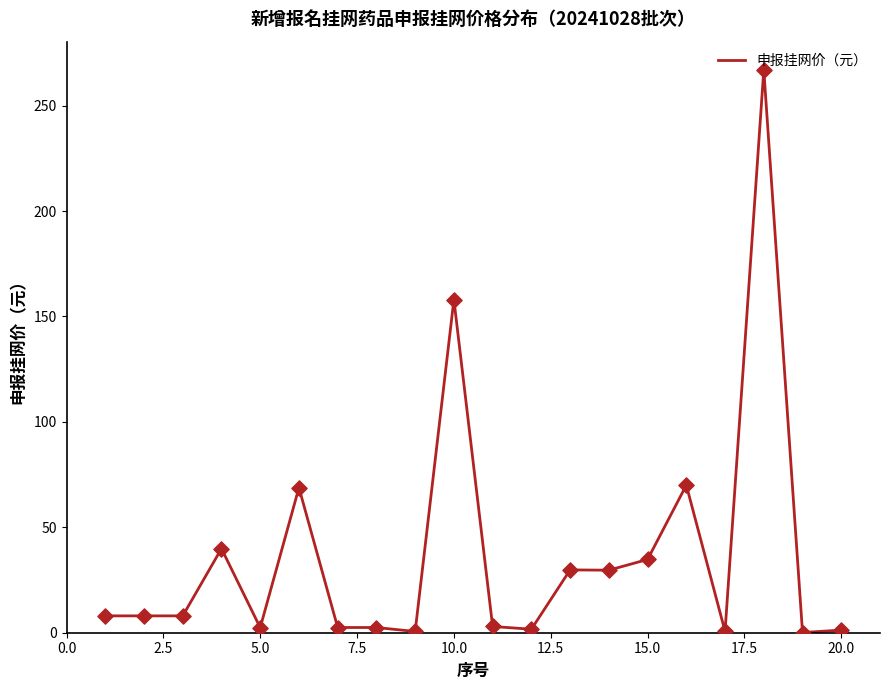

What is the maximum value shown in the chart?

267.0